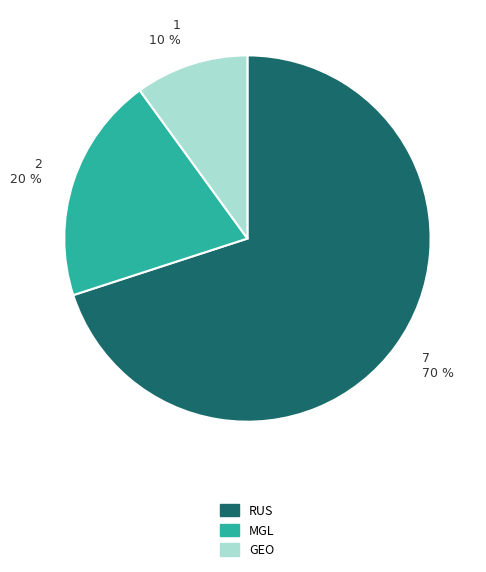

What percentage is the MGL slice, to the nearest percent?

20%